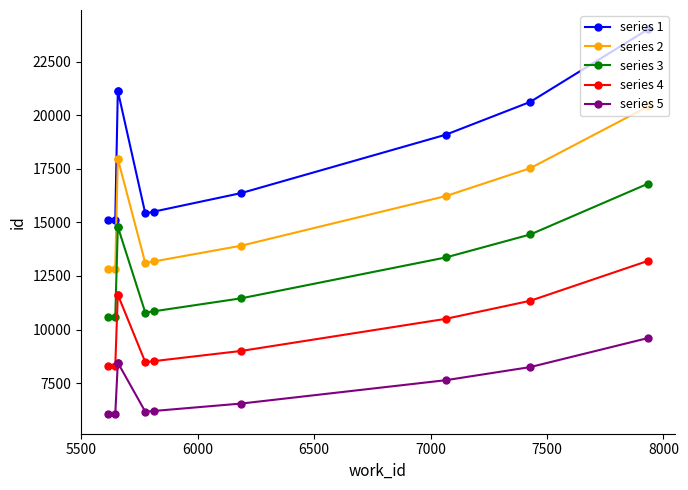

True or false: series 2 and series 3 cross at least once.

False